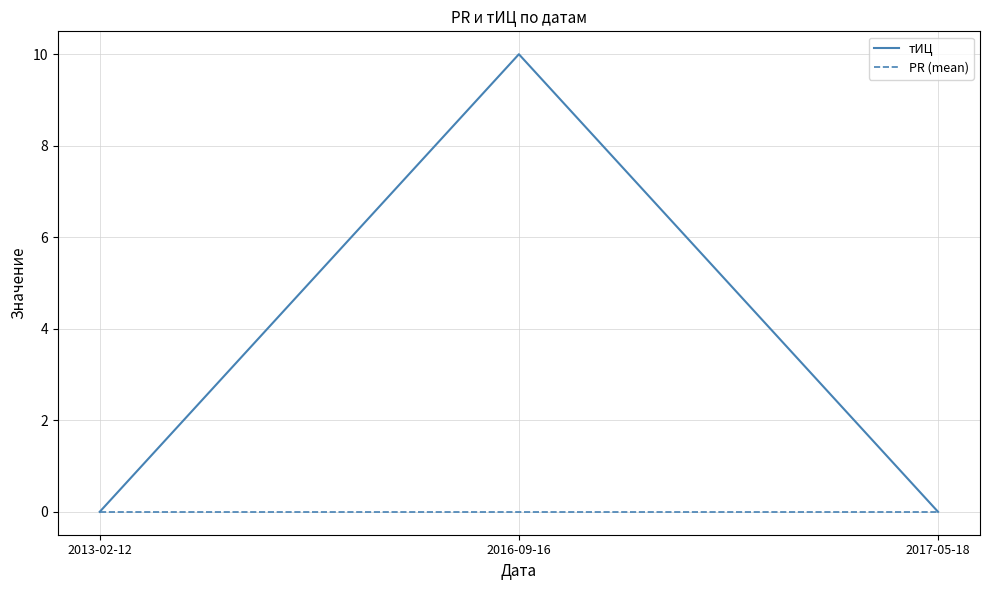

Which series has the largest range (max minus min)?

тИЦ